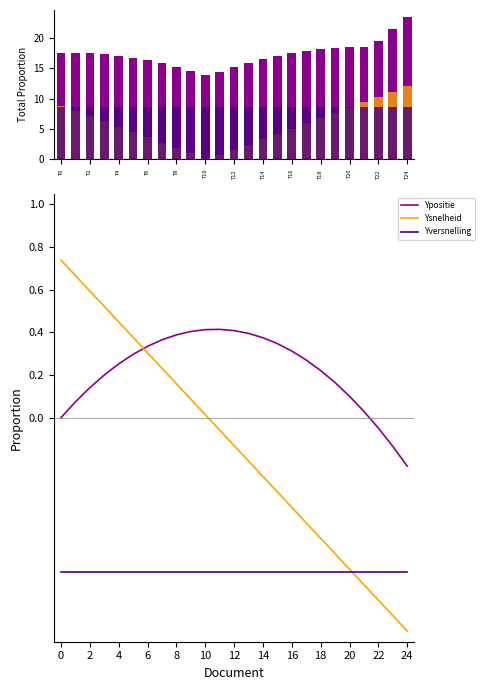

Reading left to right, list all the values displayed in this chart.

Ypositie: 0.0	0.1	0.1	0.2	0.3	0.3	0.3	0.4	0.4	0.4	0.4	0.4	0.4	0.4	0.4	0.3	0.3	0.3	0.2	0.2	0.1	0.0	-0.0	-0.1	-0.2
Ysnelheid: 0.7	0.7	0.6	0.5	0.4	0.4	0.3	0.2	0.2	0.1	0.0	-0.1	-0.1	-0.2	-0.3	-0.3	-0.4	-0.5	-0.6	-0.6	-0.7	-0.8	-0.9	-0.9	-1.0
Yversnelling: -0.7	-0.7	-0.7	-0.7	-0.7	-0.7	-0.7	-0.7	-0.7	-0.7	-0.7	-0.7	-0.7	-0.7	-0.7	-0.7	-0.7	-0.7	-0.7	-0.7	-0.7	-0.7	-0.7	-0.7	-0.7